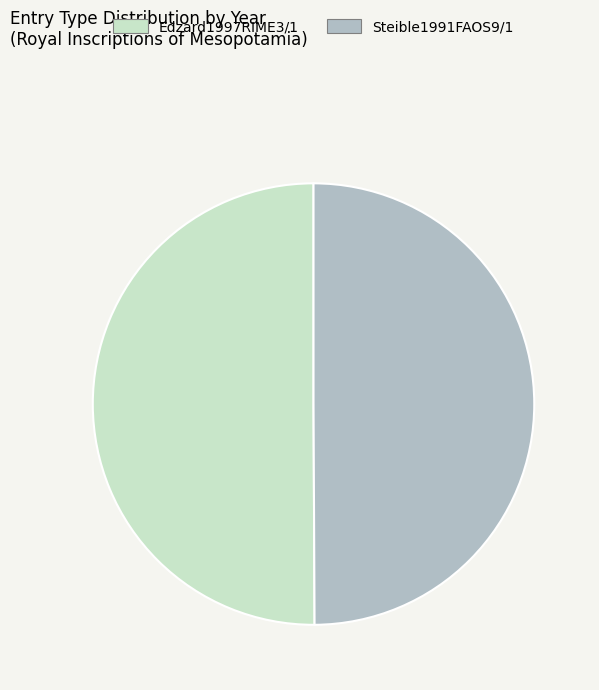

What is the ratio of the value at Edzard1997RIME3/1 to the value at Steible1991FAOS9/1?

1.0